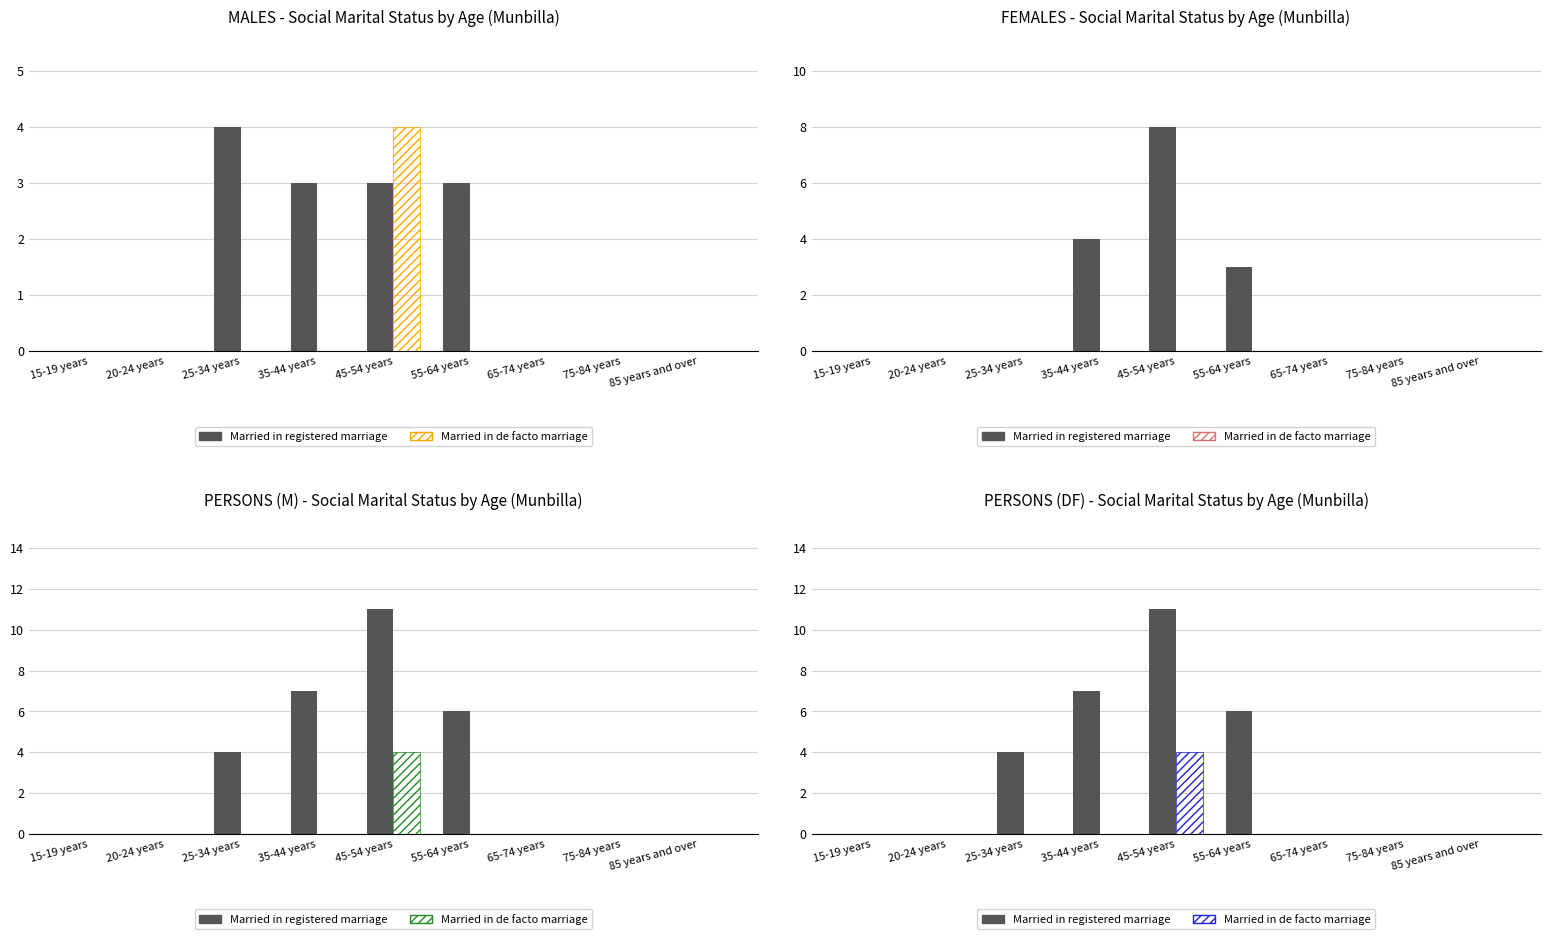

True or false: Married in de facto marriage has a value of -2 at 25-34 years.

False